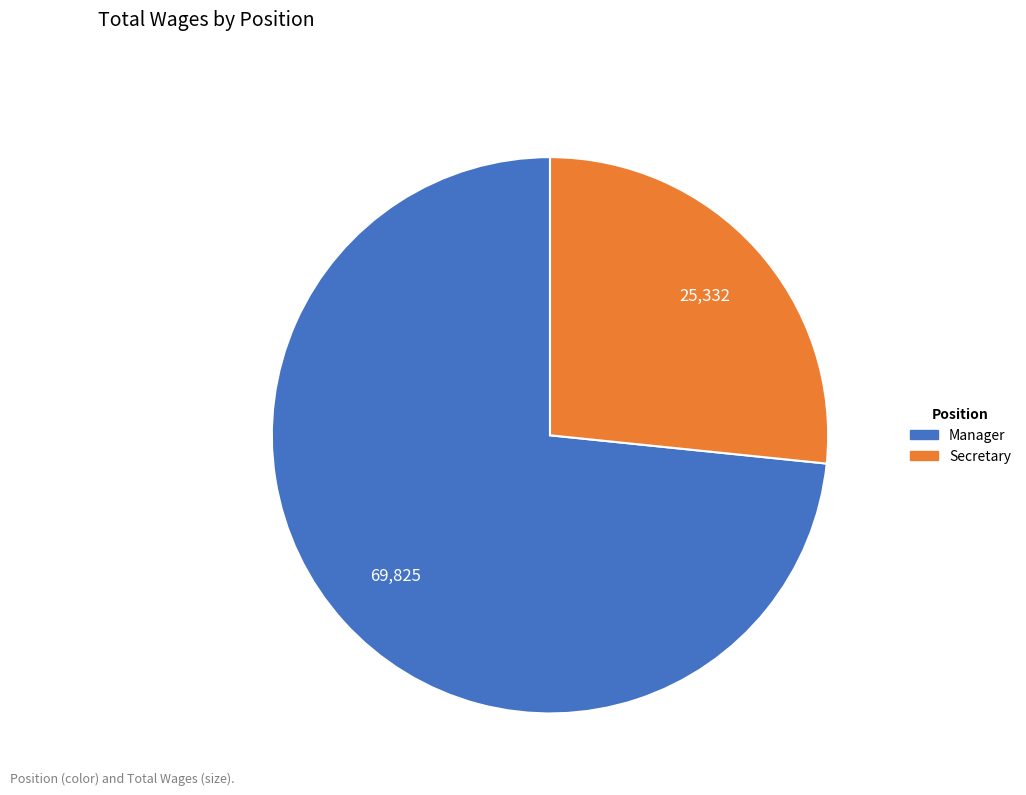

Rank the categories by value from highest to lowest.

Manager, Secretary